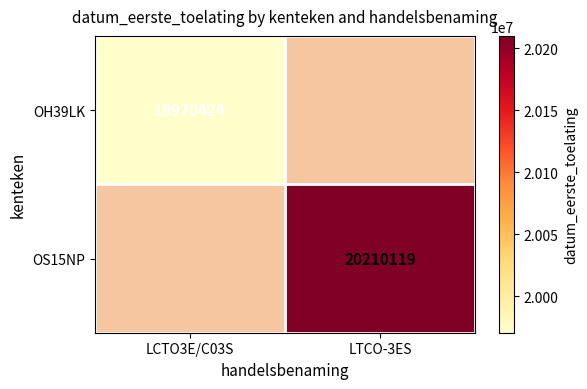

Is the value of OH39LK at LCTO3E/C03S greater than the value of OS15NP at LTCO-3ES?

No